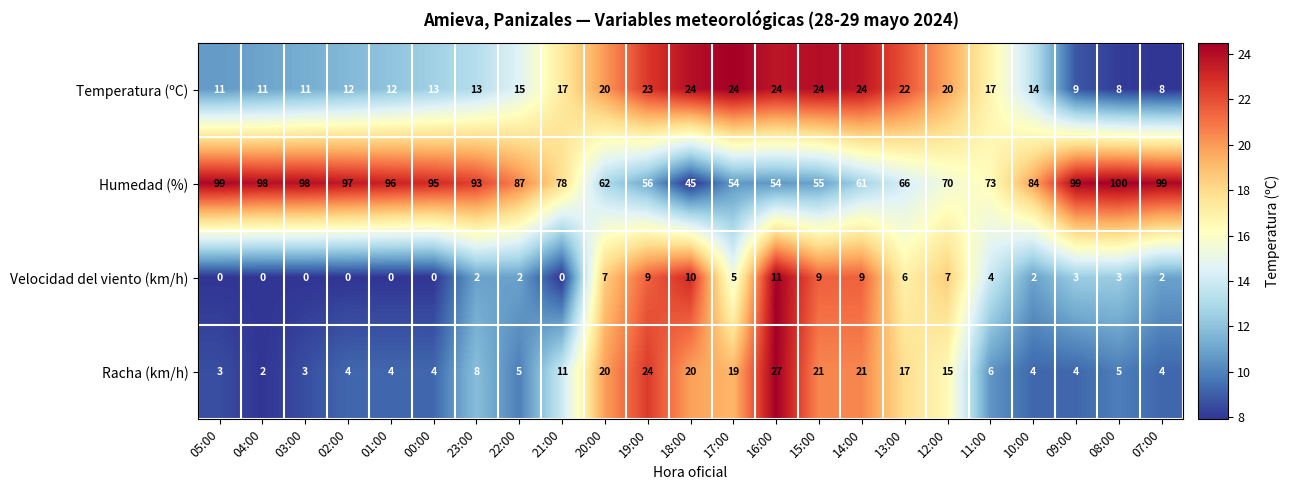

What is the maximum value shown in the chart?

100